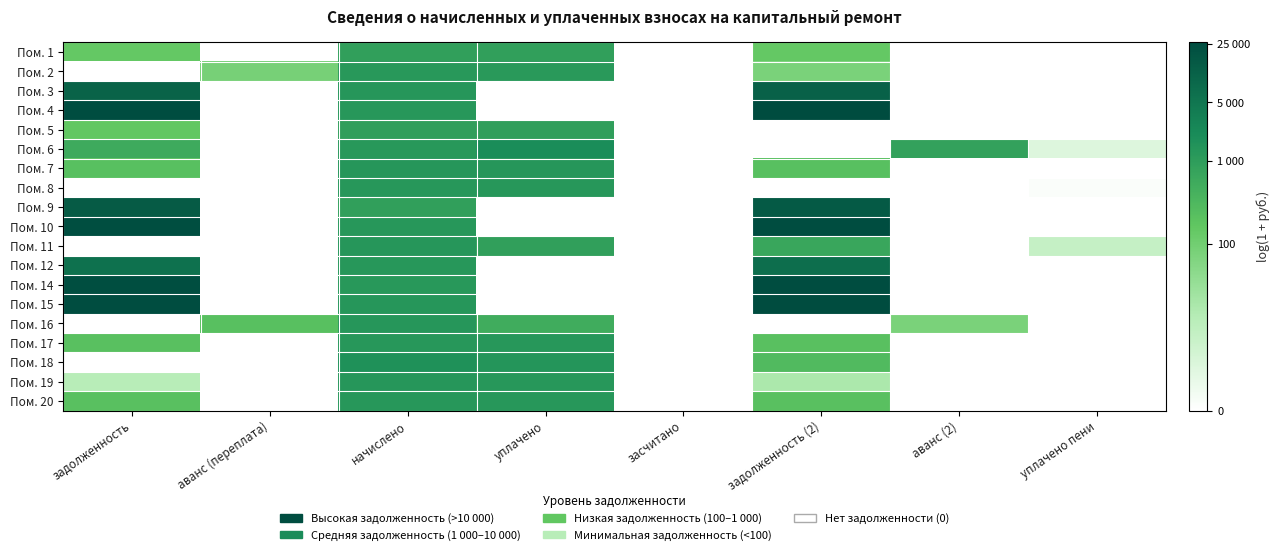

How many data points does each series have?

8